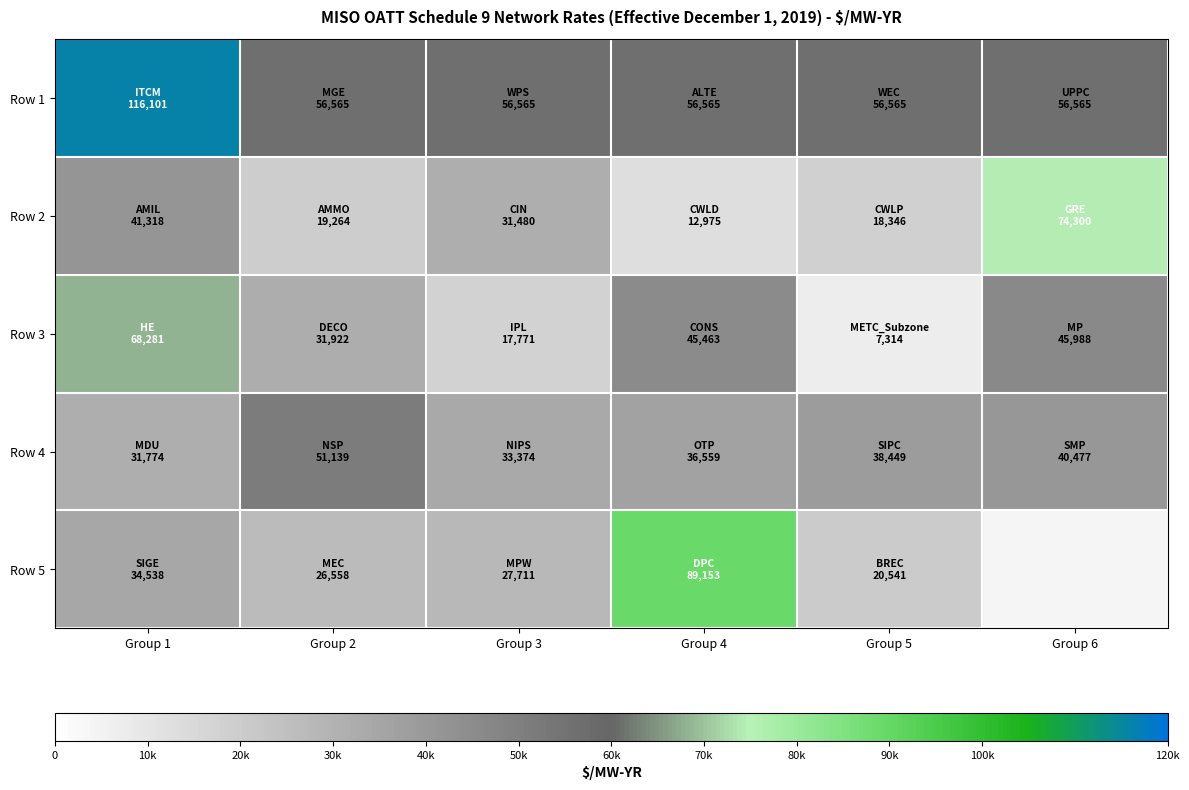

What is the approximate value of Row 4 at Group 1?

31774.3